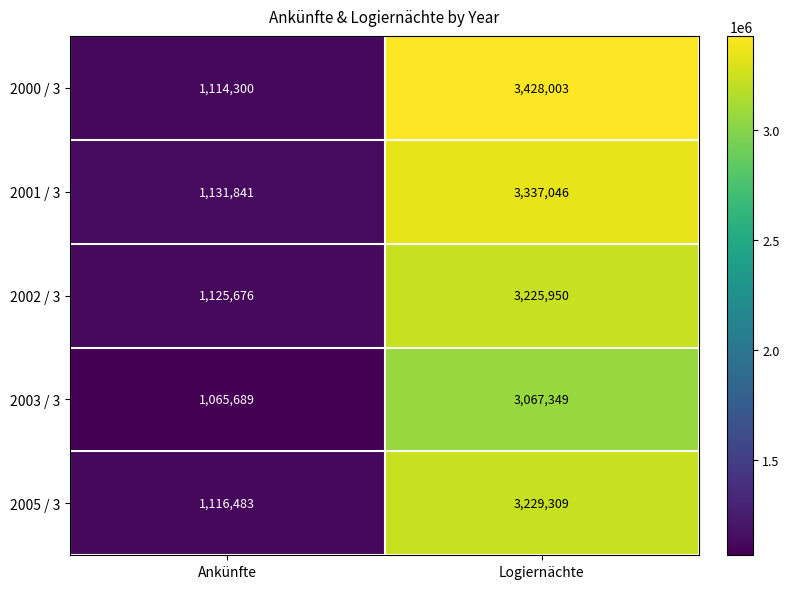

Reading right to left, list all the values displayed in this chart.

2000 / 3: 3428003	1114300
2001 / 3: 3337046	1131841
2002 / 3: 3225950	1125676
2003 / 3: 3067349	1065689
2005 / 3: 3229309	1116483